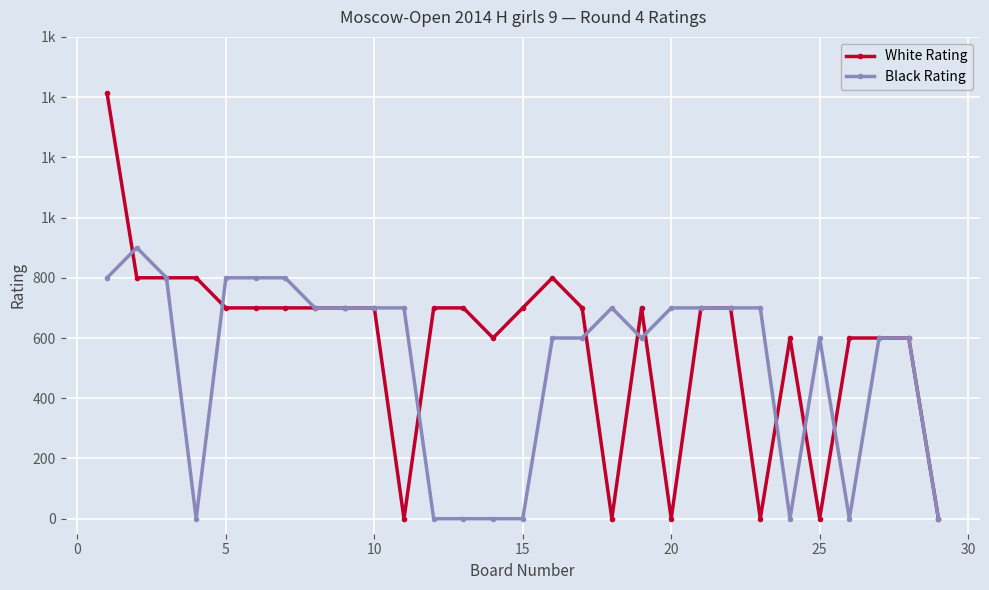

What is the average value of the White Rating series?

576